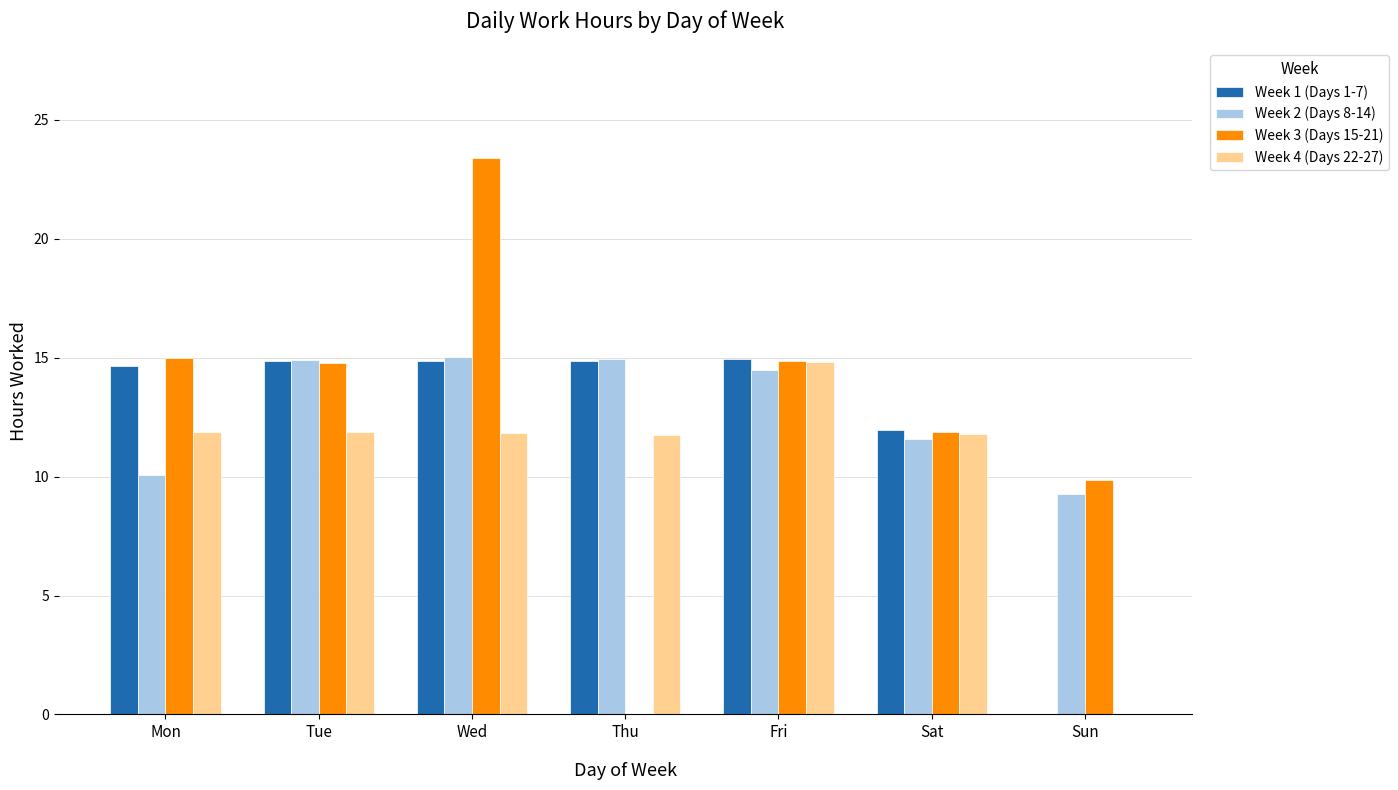

What is the total value across all series at Wed?

65.1